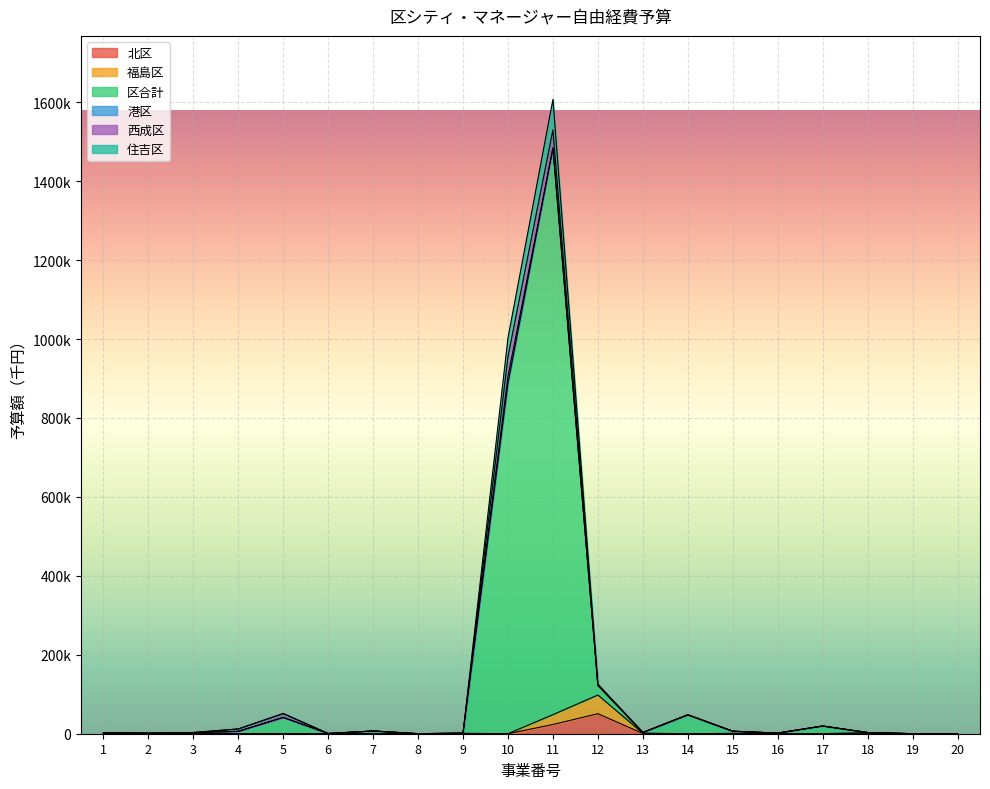

True or false: 福島区 has a value of 339 at 9.

False